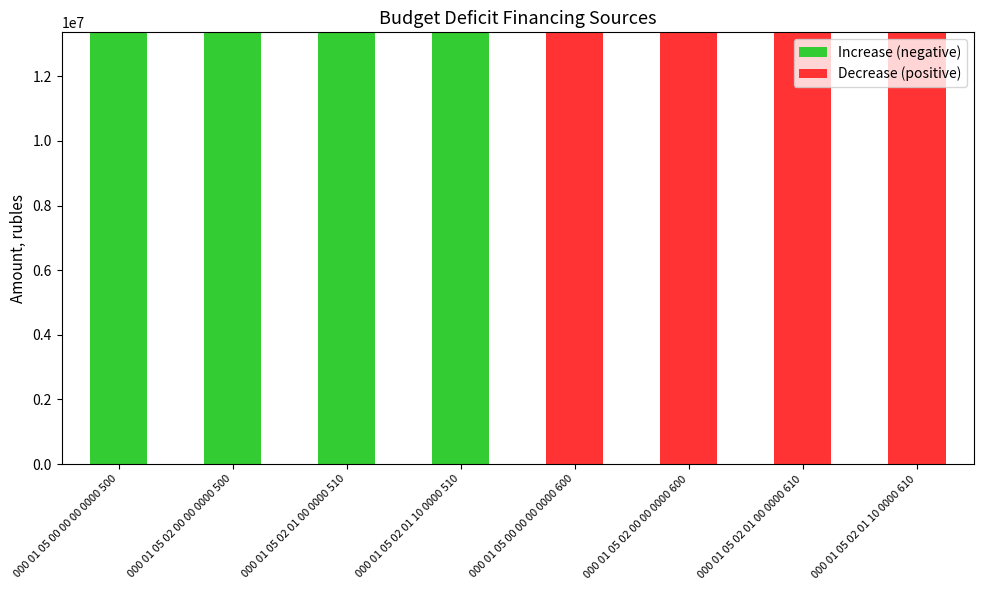

How many categories are shown in the chart?

8